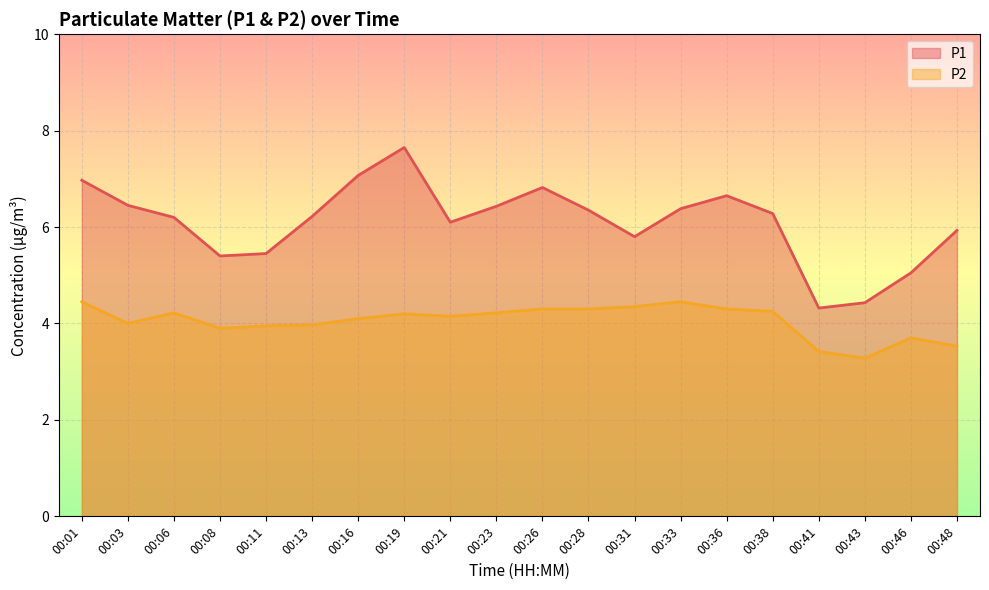

What is the average value of the P1 series?

6.1